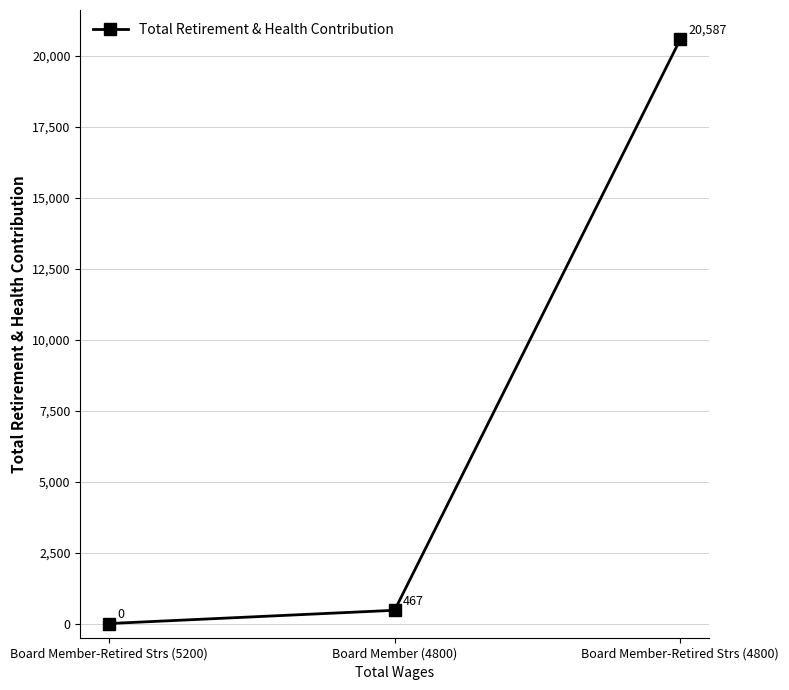

What is the label of the 3rd point from the left?

Board Member-Retired Strs (4800)